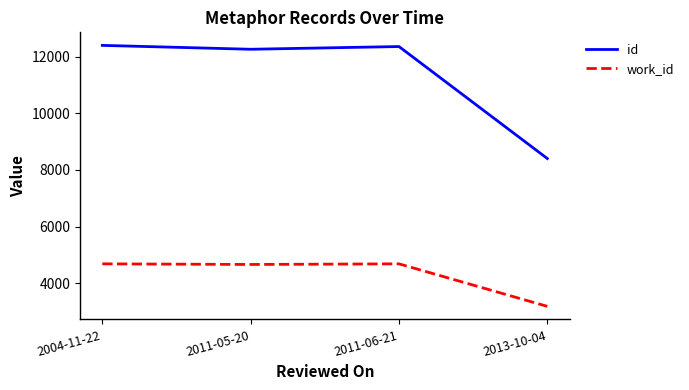

At which label does id first exceed 12356?

2004-11-22